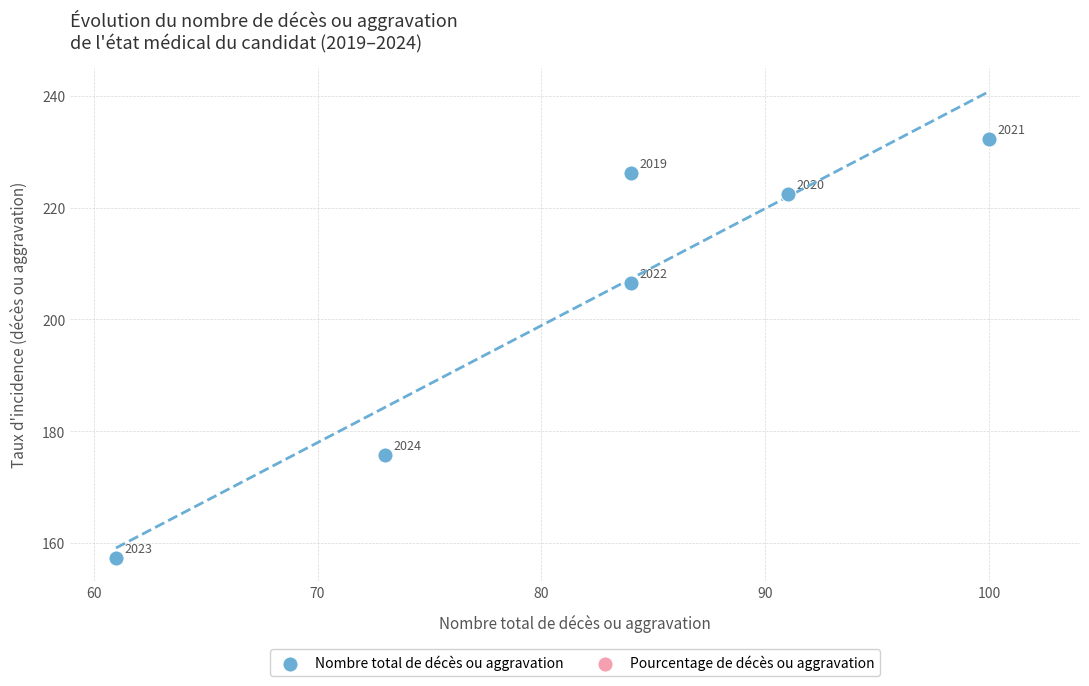

What Y value in the scatter plot is closest to 194?

206.5